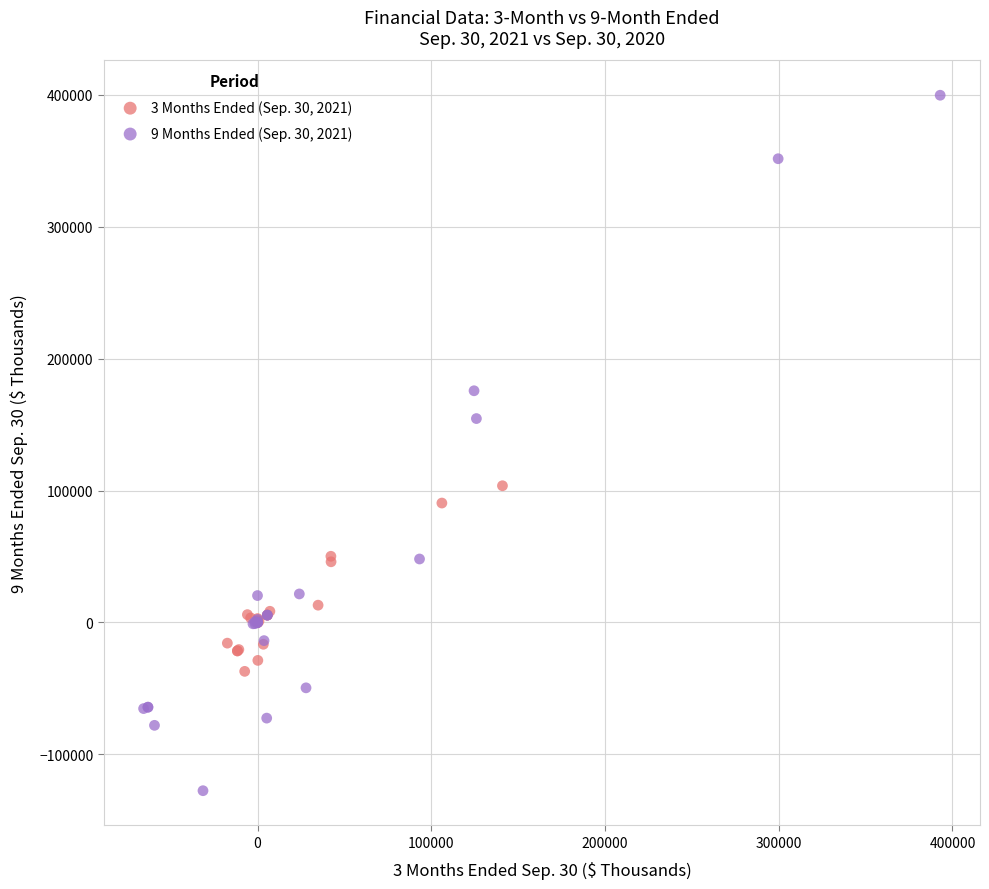

Which series contains the lowest Y value?

9 Months Ended (Sep. 30, 2021)